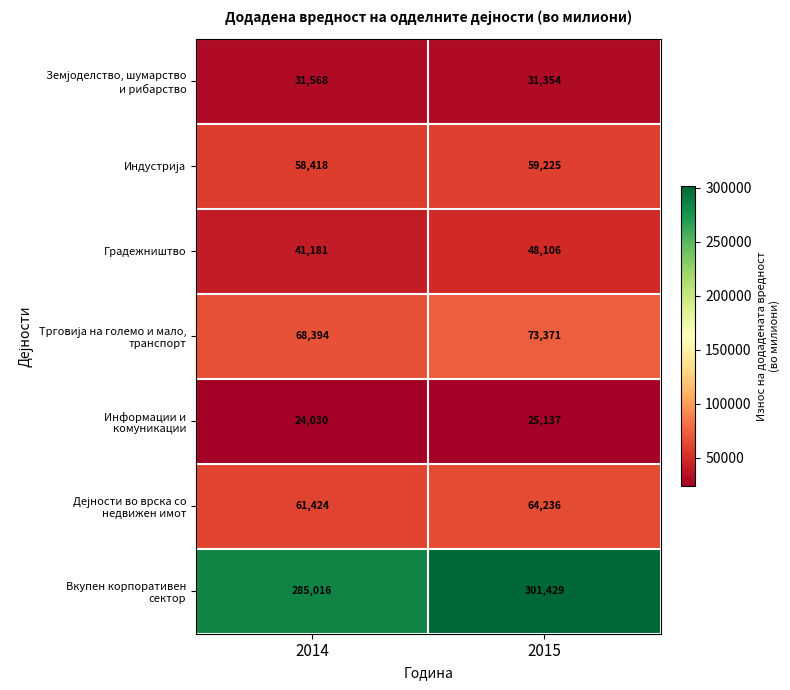

At which category is the sum across all series the highest?

2015